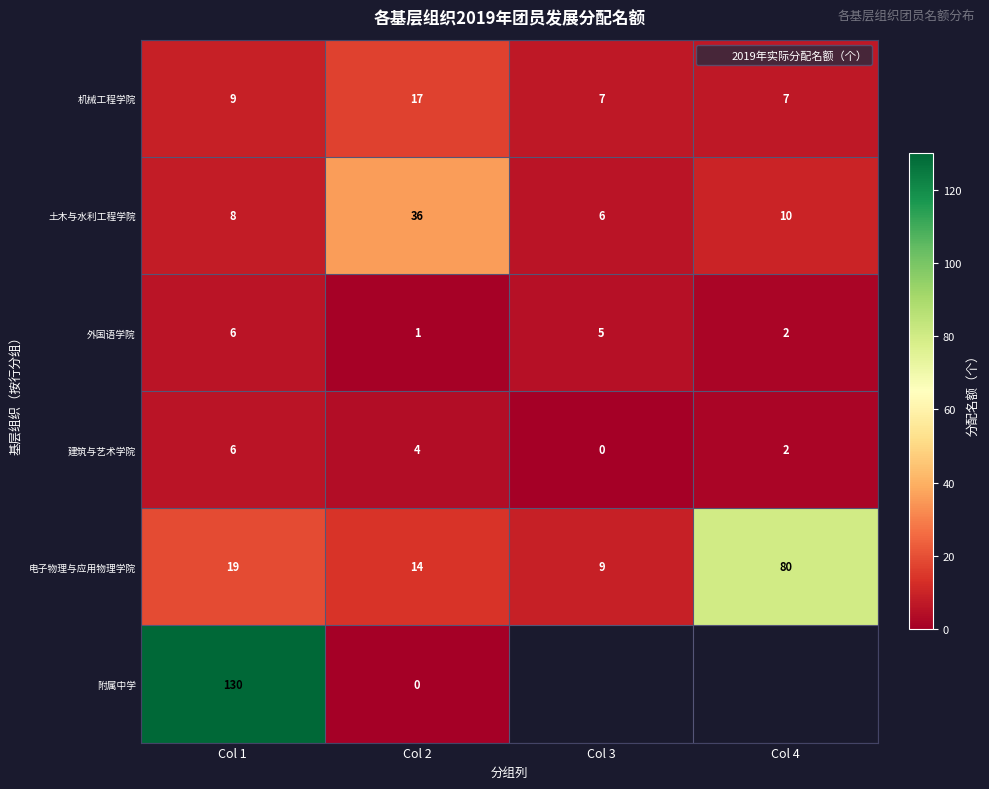

How many categories are shown in the chart?

4